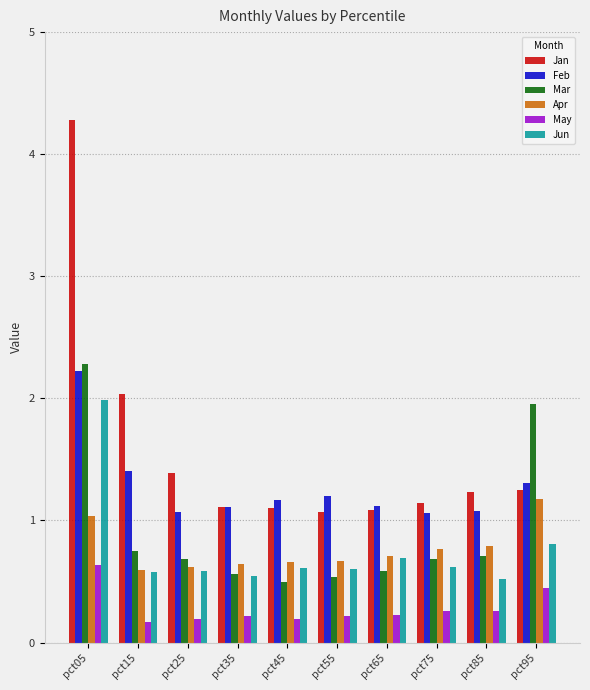

Is the value of Jun at pct45 greater than the value of Apr at pct85?

No